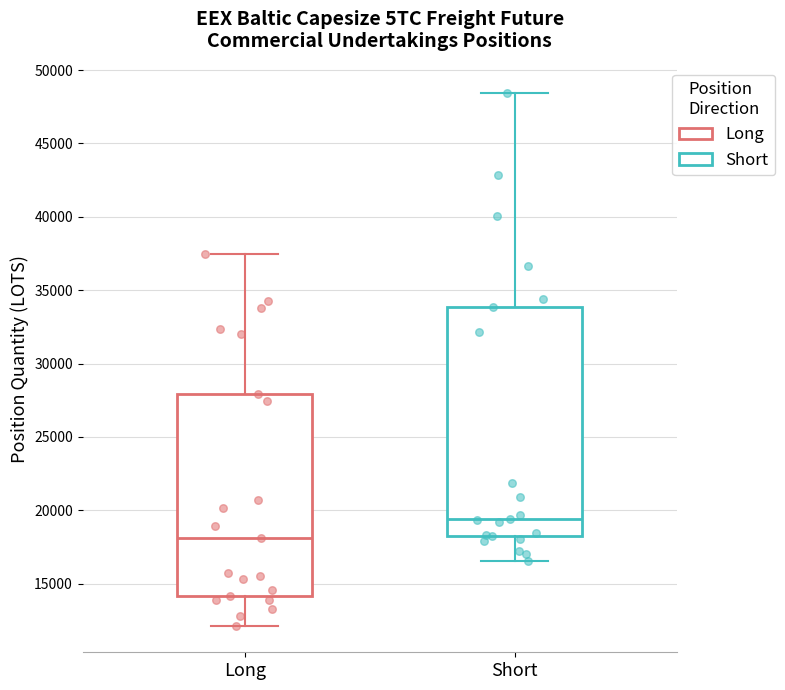

Where is the upper edge of the box for Short on the y-axis? The values are not printed on the chart, so give them approximately, as read against the axis.

34000